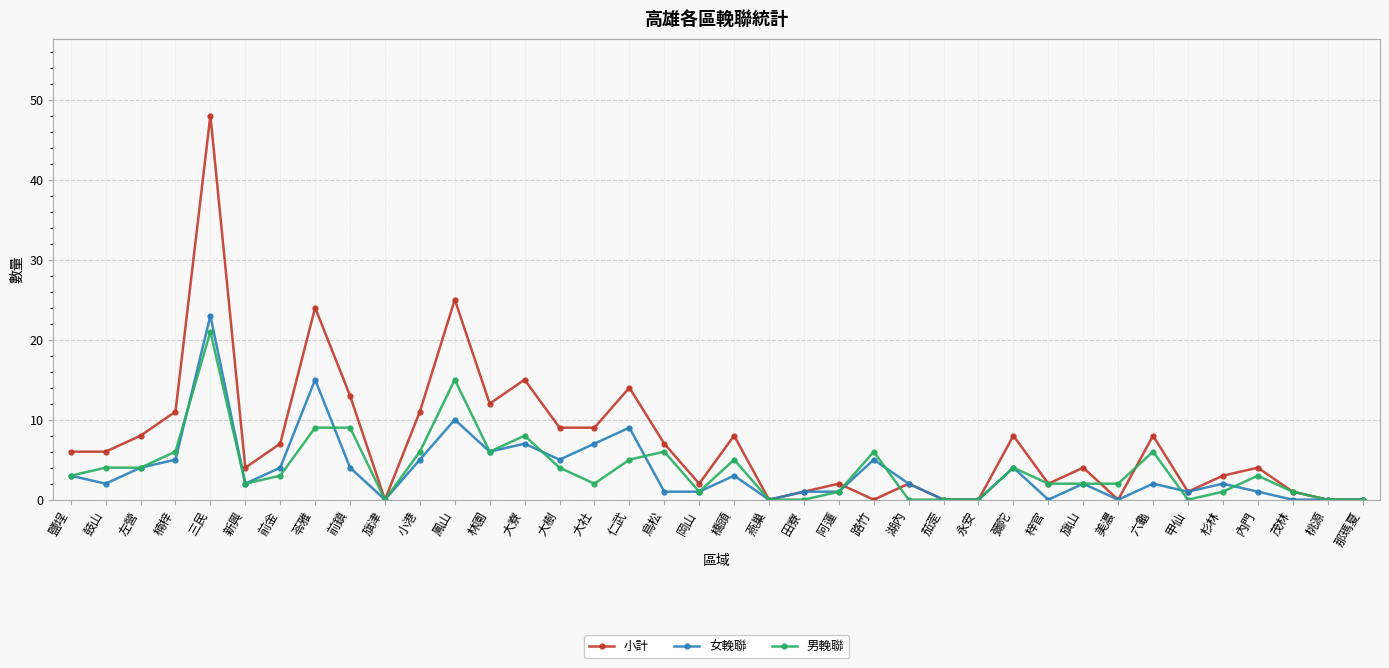

Reading left to right, transcribe all the data shown in this chart.

小計: 鹽埕=6	鼓山=6	左營=8	楠梓=11	三民=48	新興=4	前金=7	苓雅=24	前鎮=13	旗津=0	小港=11	鳳山=25	林園=12	大寮=15	大樹=9	大社=9	仁武=14	鳥松=7	岡山=2	橋頭=8	燕巢=0	田寮=1	阿蓮=2	路竹=0	湖內=2	茄萣=0	永安=0	彌陀=8	梓官=2	旗山=4	美濃=0	六龜=8	甲仙=1	杉林=3	內門=4	茂林=1	桃源=0	那瑪夏=0
女輓聯: 鹽埕=3	鼓山=2	左營=4	楠梓=5	三民=23	新興=2	前金=4	苓雅=15	前鎮=4	旗津=0	小港=5	鳳山=10	林園=6	大寮=7	大樹=5	大社=7	仁武=9	鳥松=1	岡山=1	橋頭=3	燕巢=0	田寮=1	阿蓮=1	路竹=5	湖內=2	茄萣=0	永安=0	彌陀=4	梓官=0	旗山=2	美濃=0	六龜=2	甲仙=1	杉林=2	內門=1	茂林=0	桃源=0	那瑪夏=0
男輓聯: 鹽埕=3	鼓山=4	左營=4	楠梓=6	三民=21	新興=2	前金=3	苓雅=9	前鎮=9	旗津=0	小港=6	鳳山=15	林園=6	大寮=8	大樹=4	大社=2	仁武=5	鳥松=6	岡山=1	橋頭=5	燕巢=0	田寮=0	阿蓮=1	路竹=6	湖內=0	茄萣=0	永安=0	彌陀=4	梓官=2	旗山=2	美濃=2	六龜=6	甲仙=0	杉林=1	內門=3	茂林=1	桃源=0	那瑪夏=0